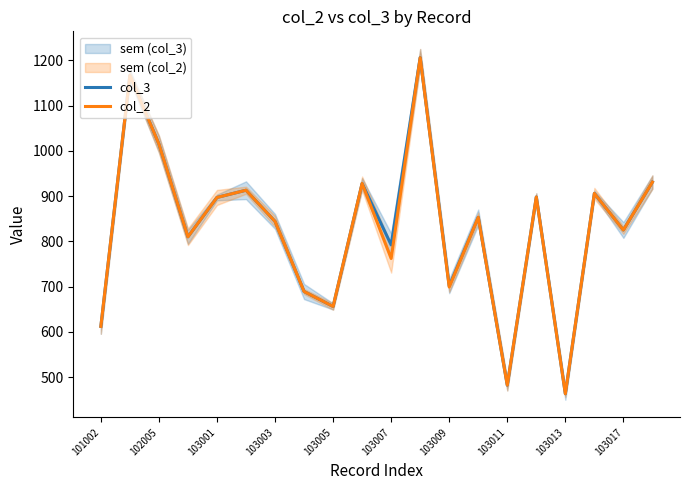

At which label does col_3 reach its minimum?

103013